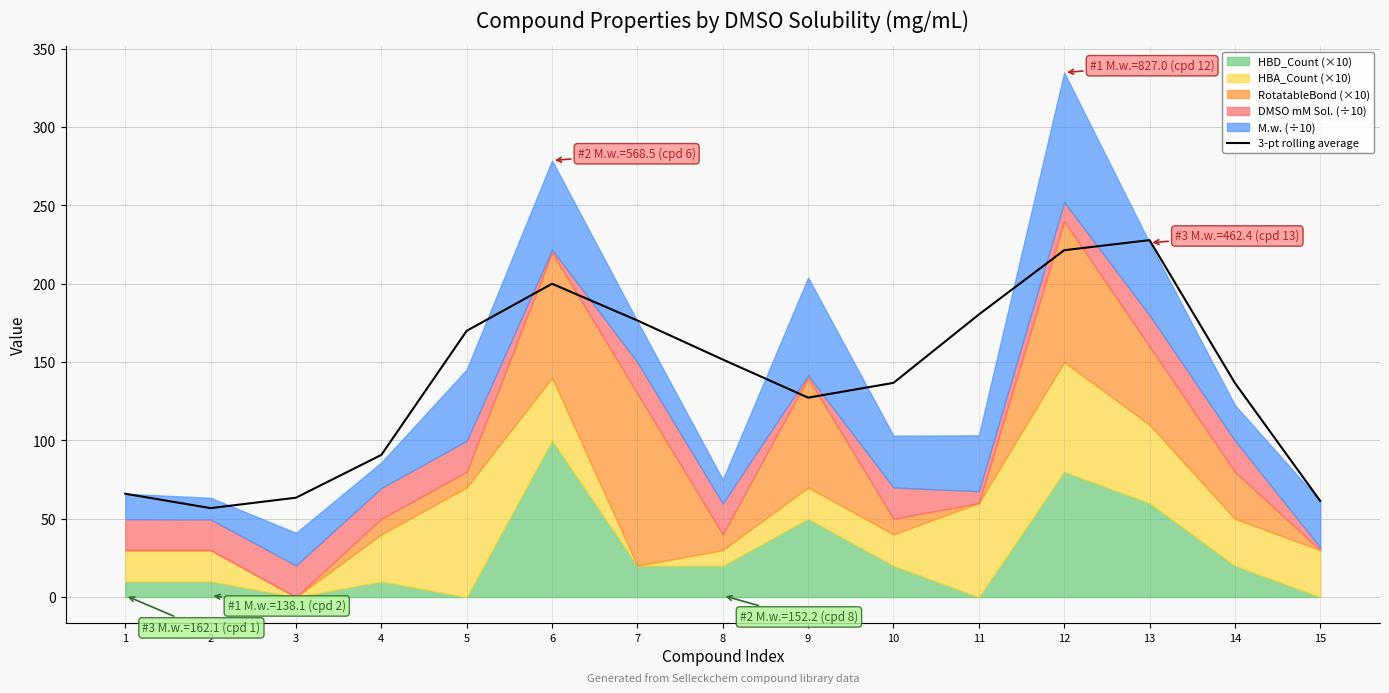

What is the difference between the values at 11 and 5?

10.4